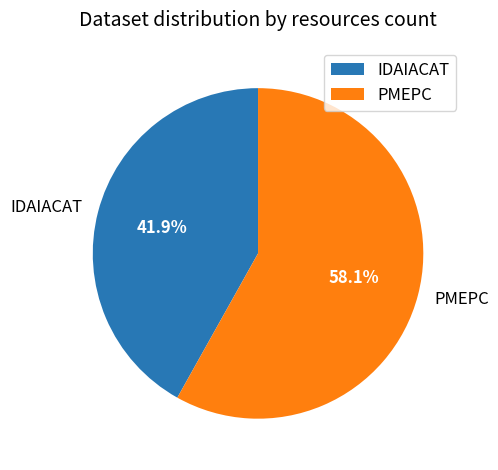

Does PMEPC account for over 50% of the chart?

Yes